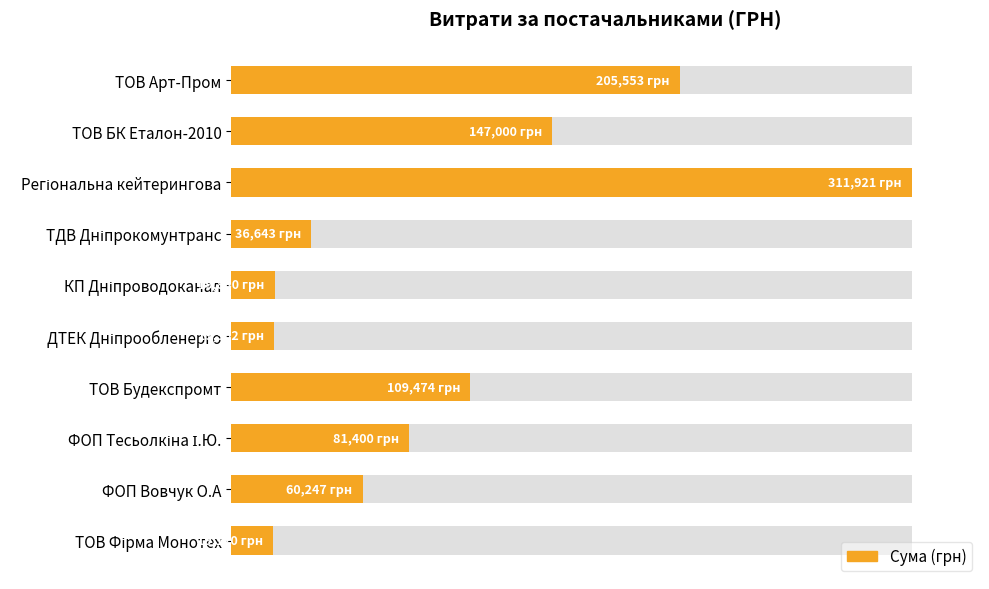

True or false: the data shows 76.0 at ТОВ БК Еталон-2010.

False